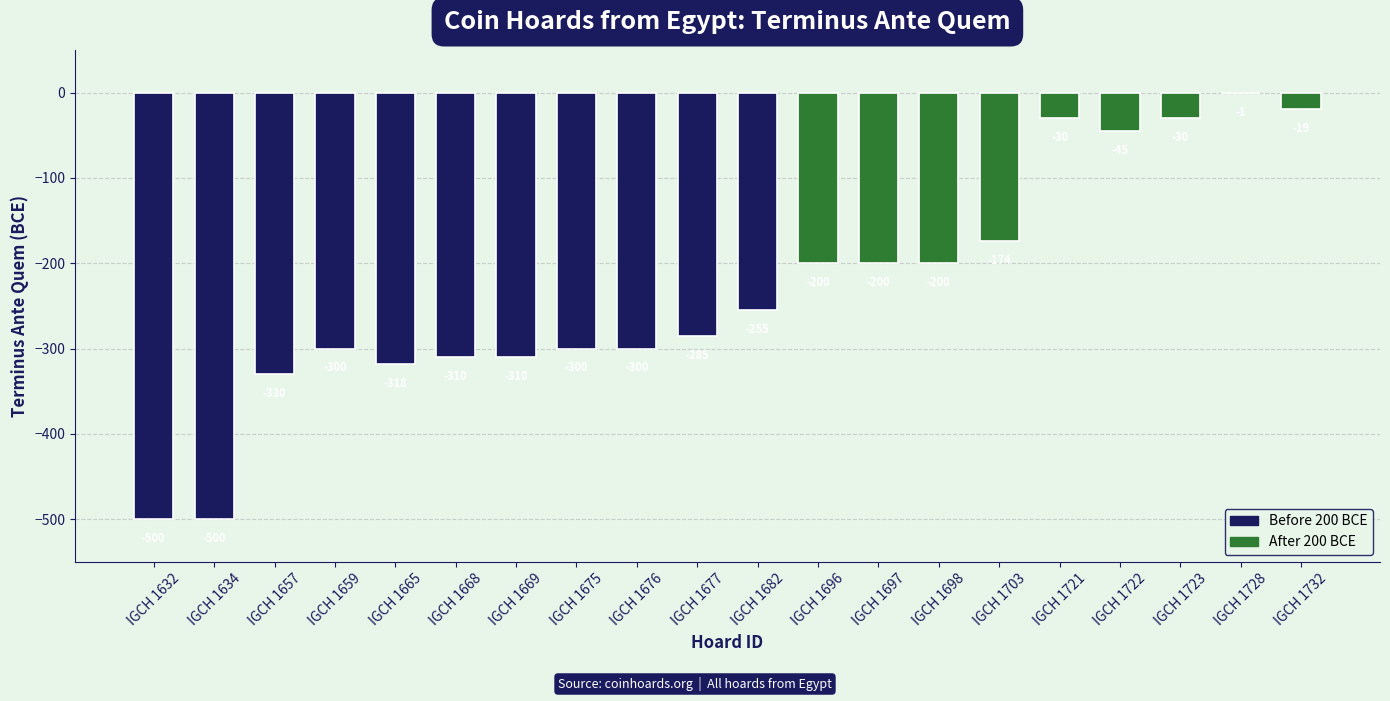

What is the sum of the values at IGCH 1721 and IGCH 1697?

-230